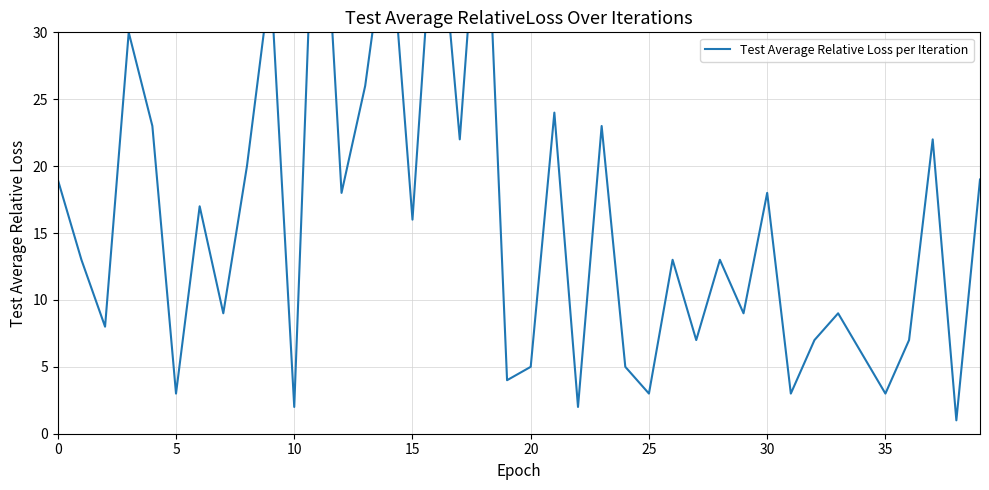

The chart shows a value of 72 at 11. True or false?

False